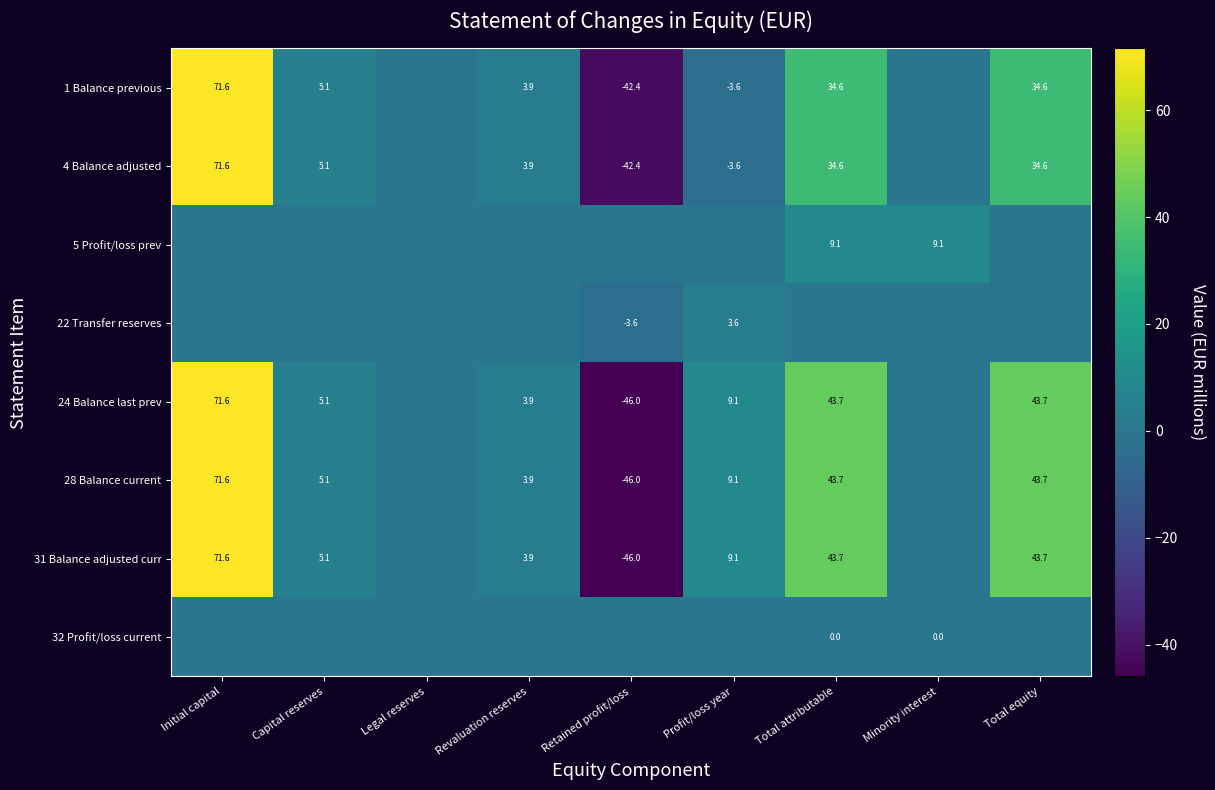

What is the sum of the 31 Balance adjusted curr values at Total attributable and Initial capital?

115.3